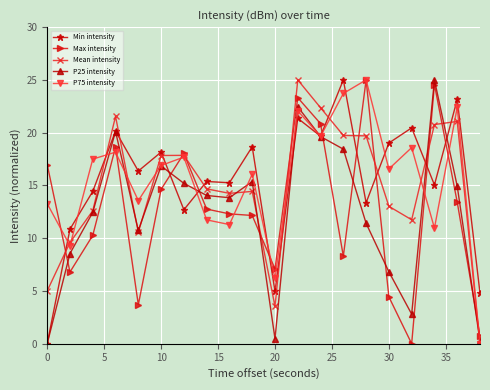

What is the maximum value shown in the chart?

25.0